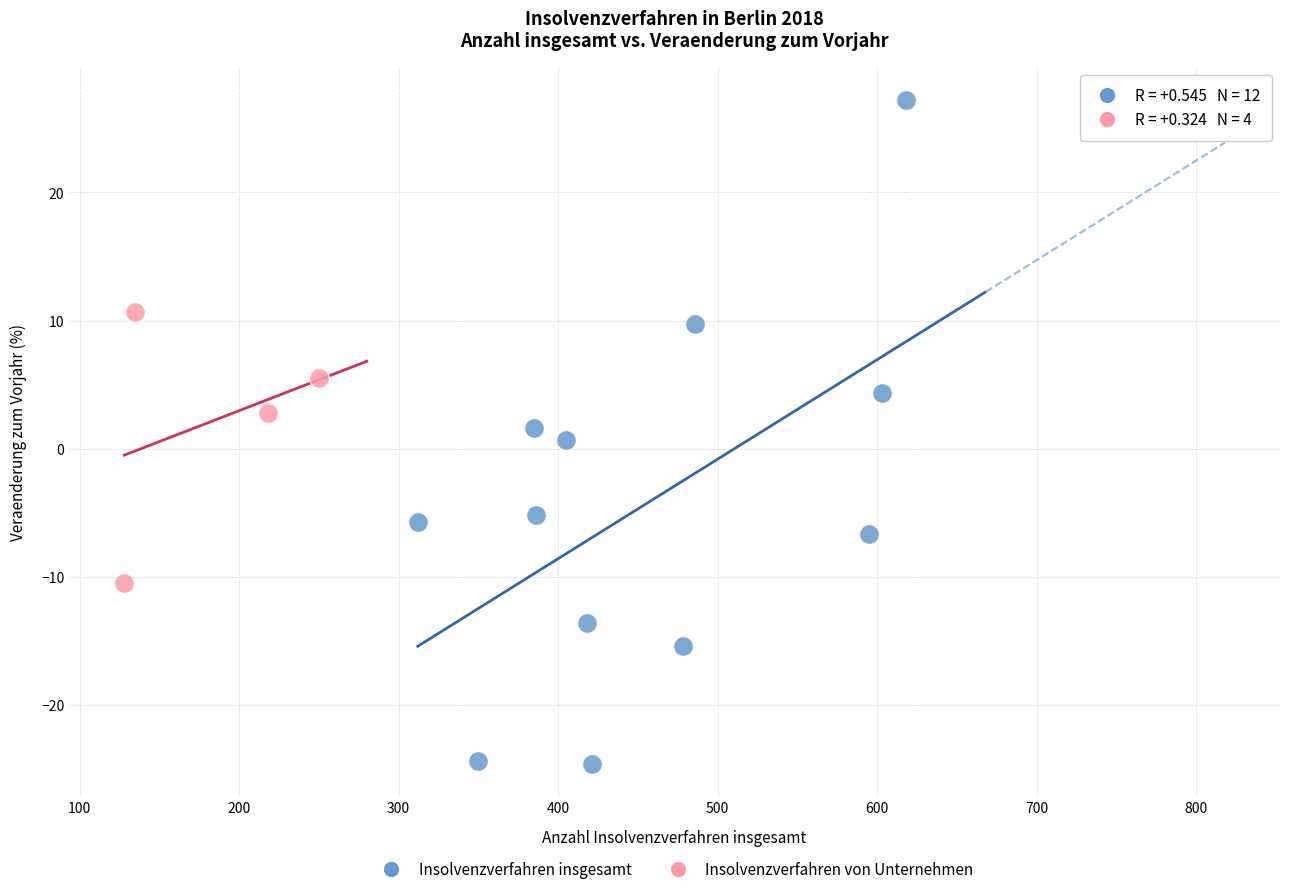

Which series contains the lowest Y value?

Insolvenzverfahren insgesamt